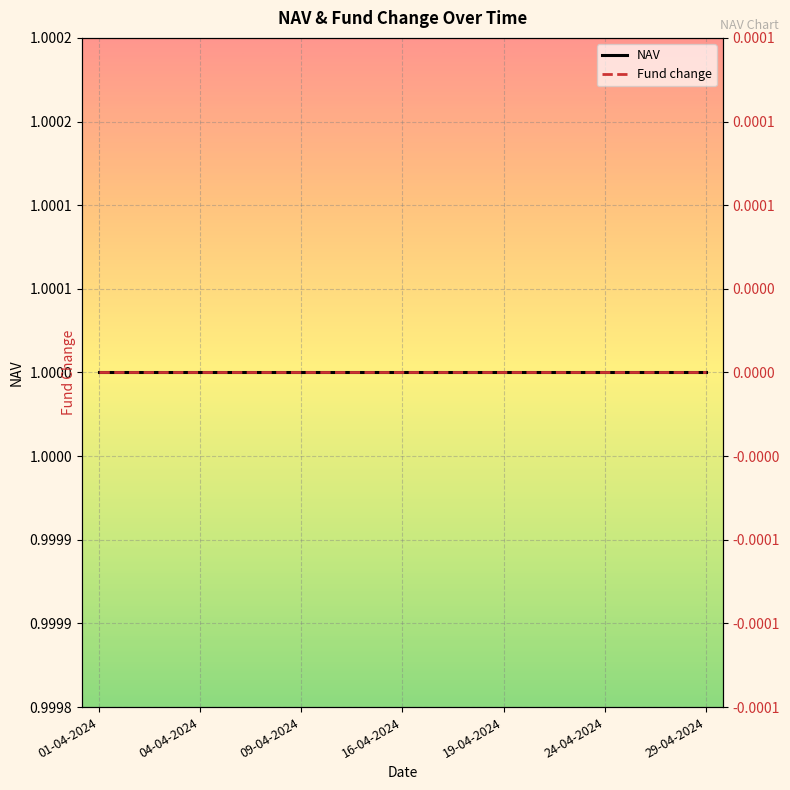

At which category does the chart reach its peak across all series?

01-04-2024